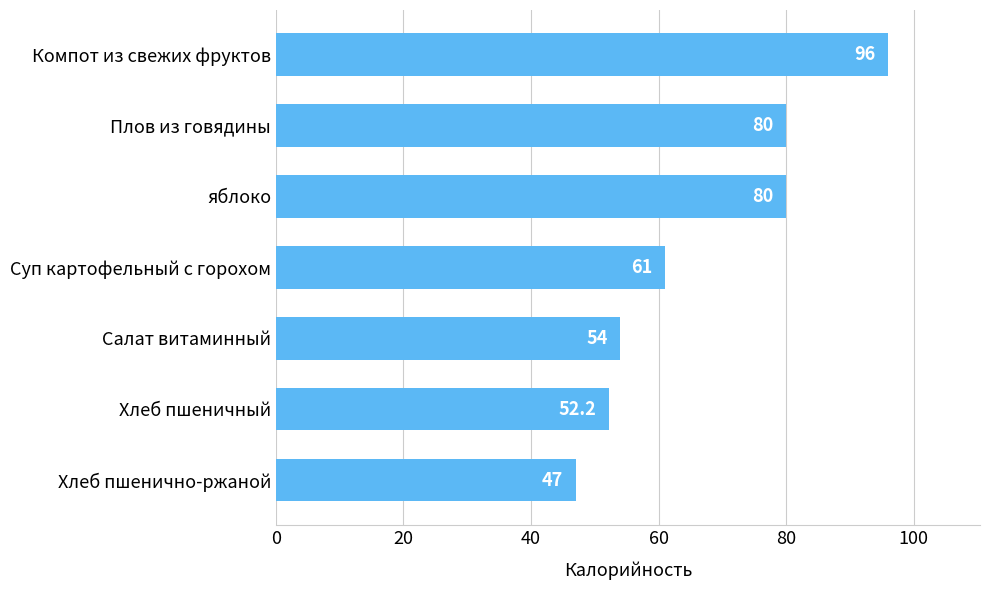

Are the bars grouped side by side (vs. stacked)?

No